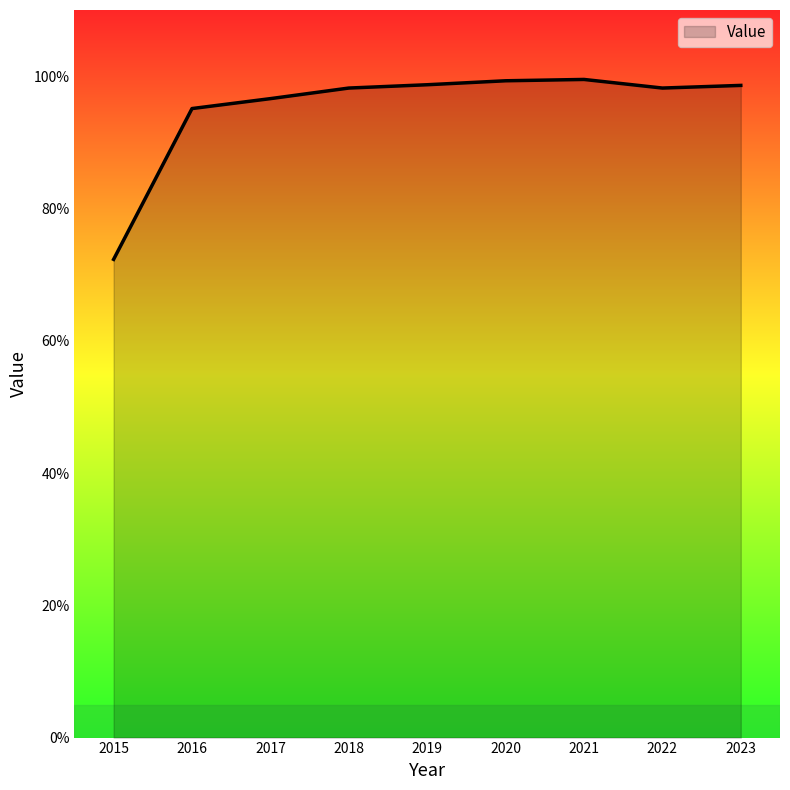

Does the chart display data point markers on the line(s)?

No